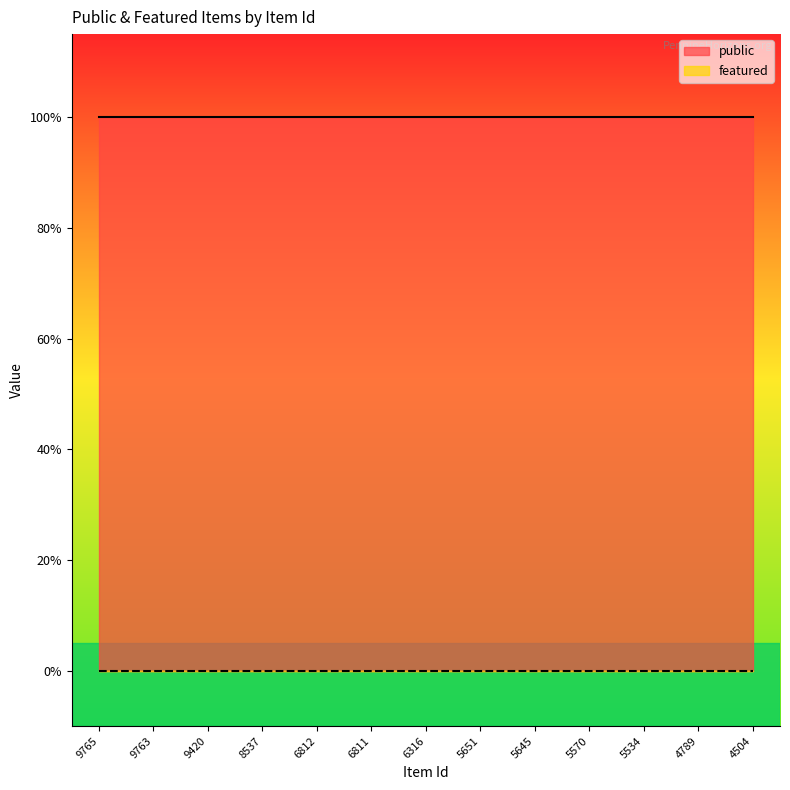

How many lines are shown in the chart?

2